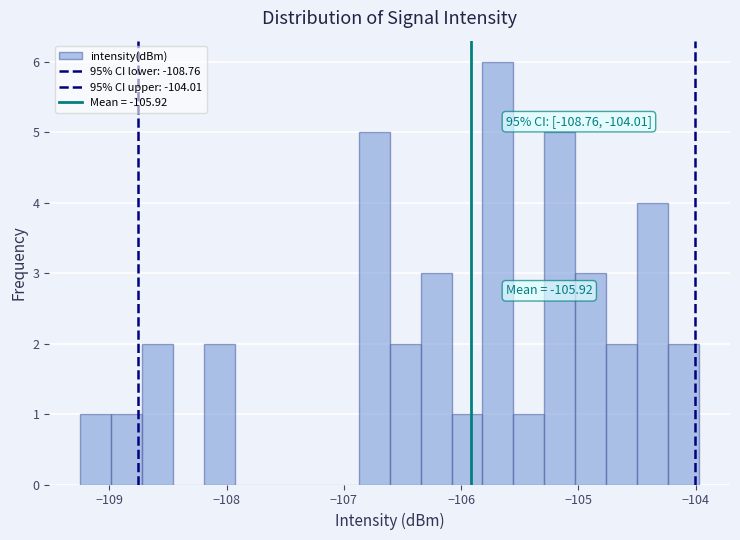

Read against the x-axis, roughly where is the centre of the tallest bar?

-105.7